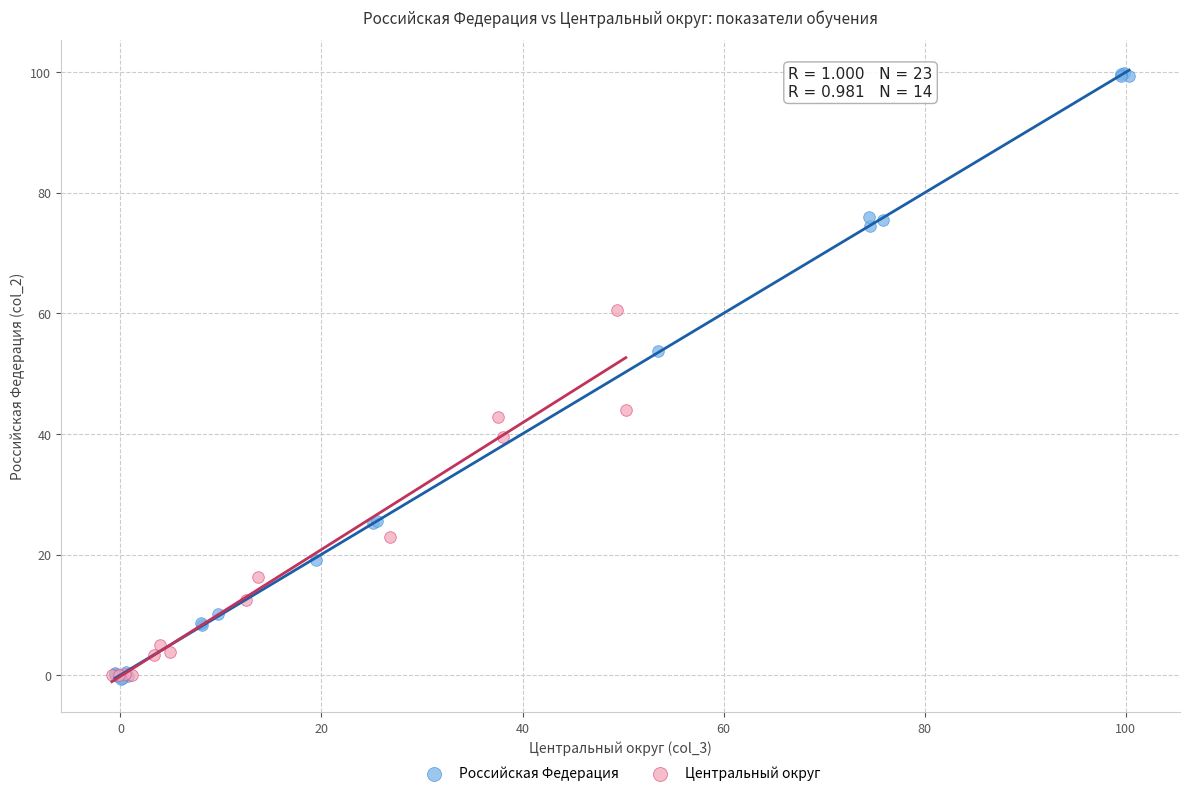

Which series contains the highest Y value?

Российская Федерация